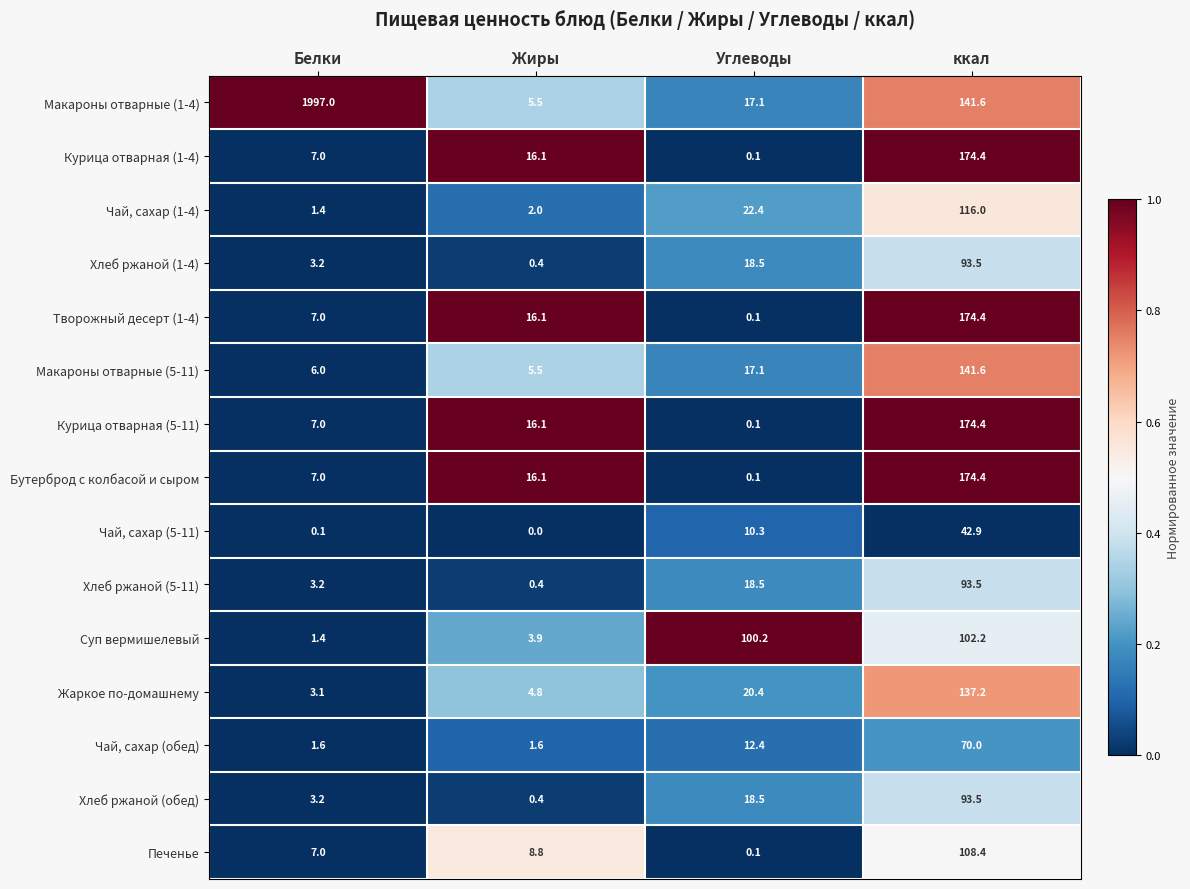

The value of Чай, сахар (5-11) at ккал is 12.1. True or false?

False